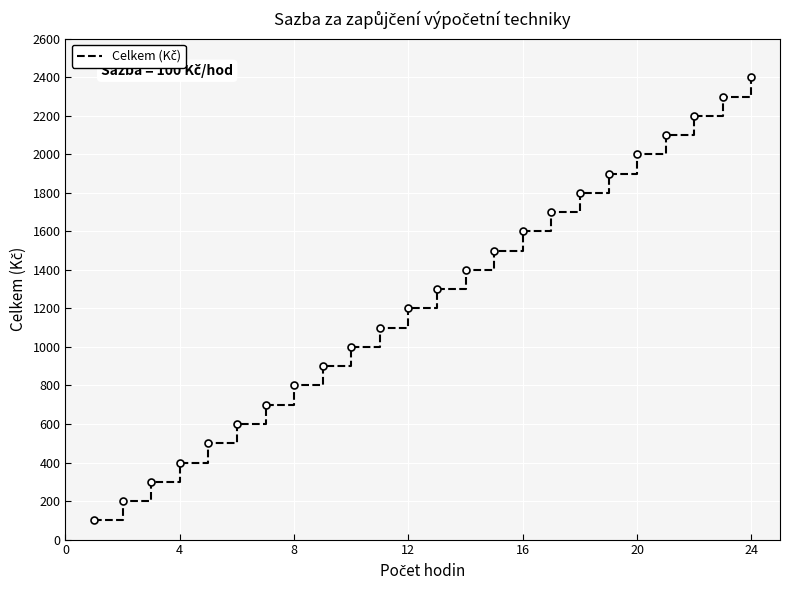

Reading left to right, extract all data points from this chart.

100	200	300	400	500	600	700	800	900	1000	1100	1200	1300	1400	1500	1600	1700	1800	1900	2000	2100	2200	2300	2400